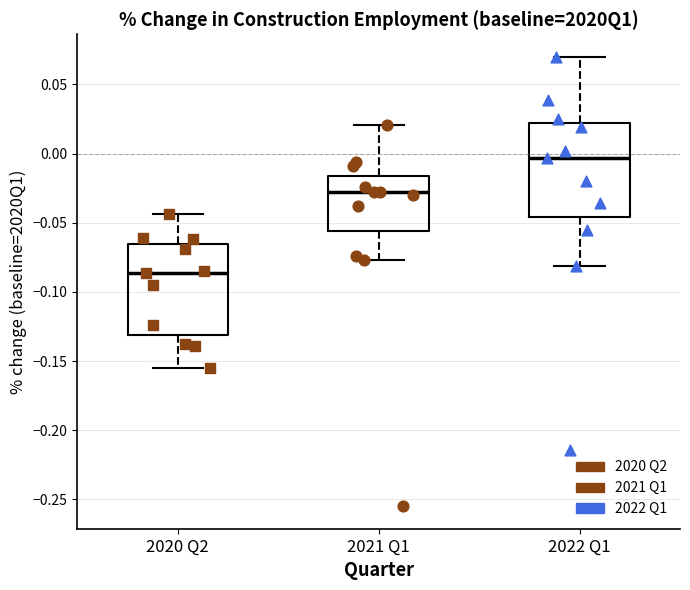

Reading left to right, transcribe this box plot: for each box, give where its median line is, the range the box spans, and where its two whiskers end, as read against the y-axis. The values are not printed on the chart, so give them approximately, as read against the axis.

2020 Q2: median -0.085, box -0.130 to -0.065, whiskers -0.155 to -0.045
2021 Q1: median -0.030, box -0.055 to -0.015, whiskers -0.075 to 0.020
2022 Q1: median -0.005, box -0.045 to 0.020, whiskers -0.080 to 0.070